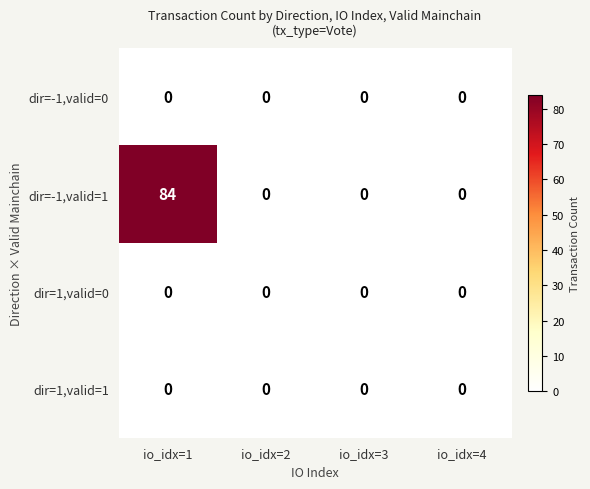

Reading left to right, extract all data points from this chart.

dir=-1,valid=0: 0	0	0	0
dir=-1,valid=1: 84	0	0	0
dir=1,valid=0: 0	0	0	0
dir=1,valid=1: 0	0	0	0